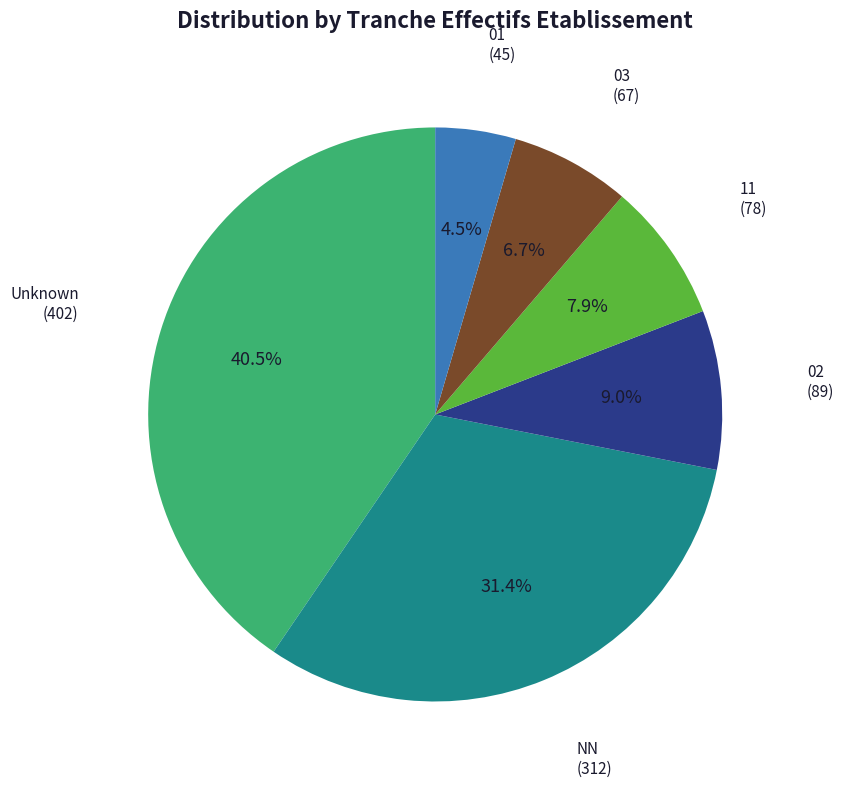

Does any single category account for the majority?

No